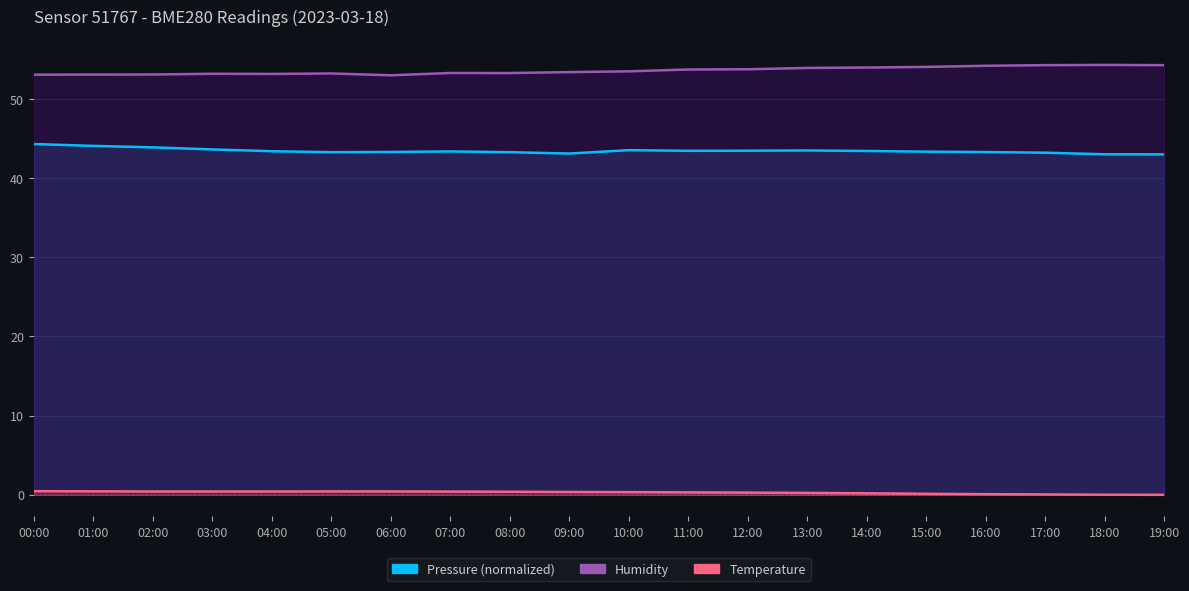

Rank the series at 03:00 from highest to lowest value.

Humidity, Pressure, Temperature